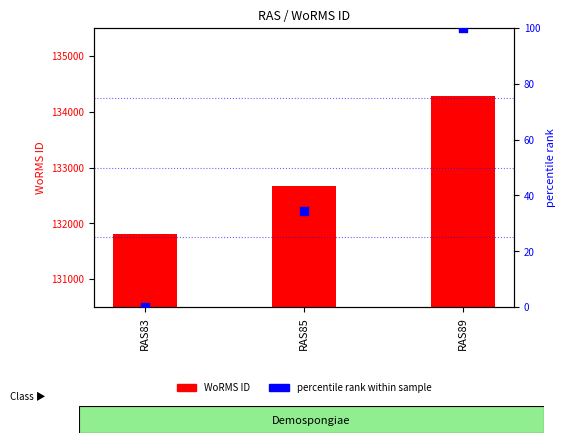

Which series contains the highest Y value?

WoRMS ID